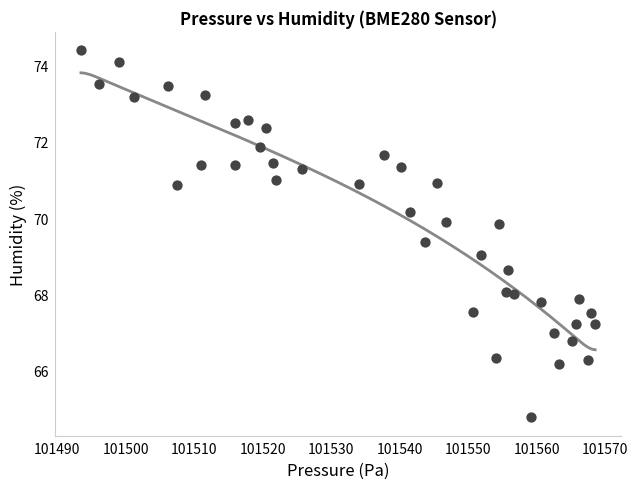

What is the range of X values (max minus min)?

75.1